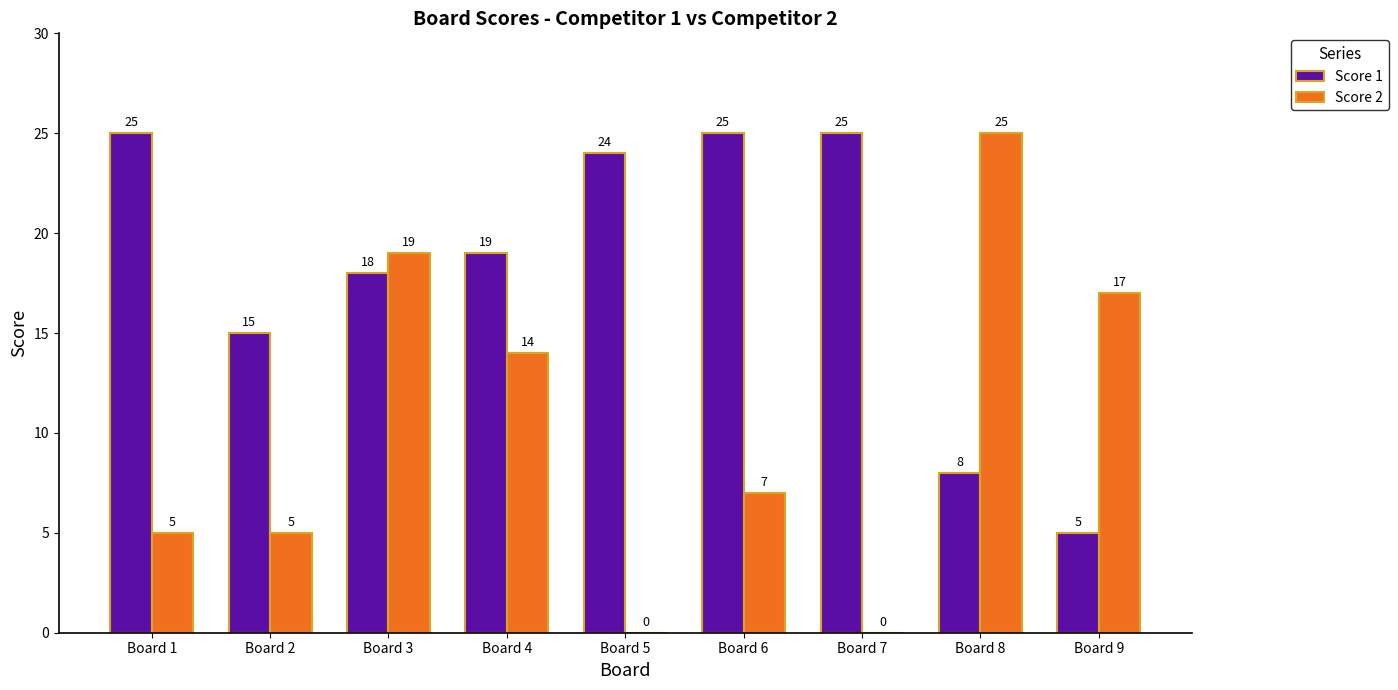

Where does the Score 2 series first go above 7?

Board 3